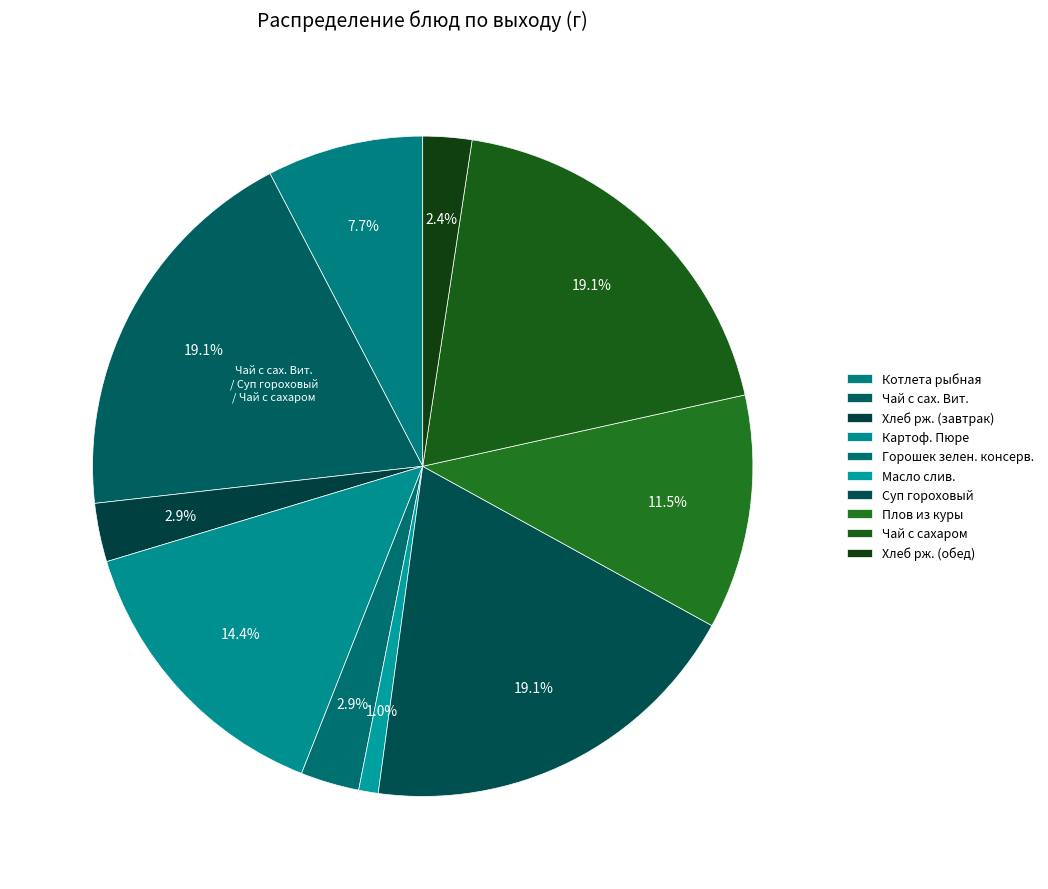

Combined, do Плов из куры and Котлета рыбная account for over 50%?

No